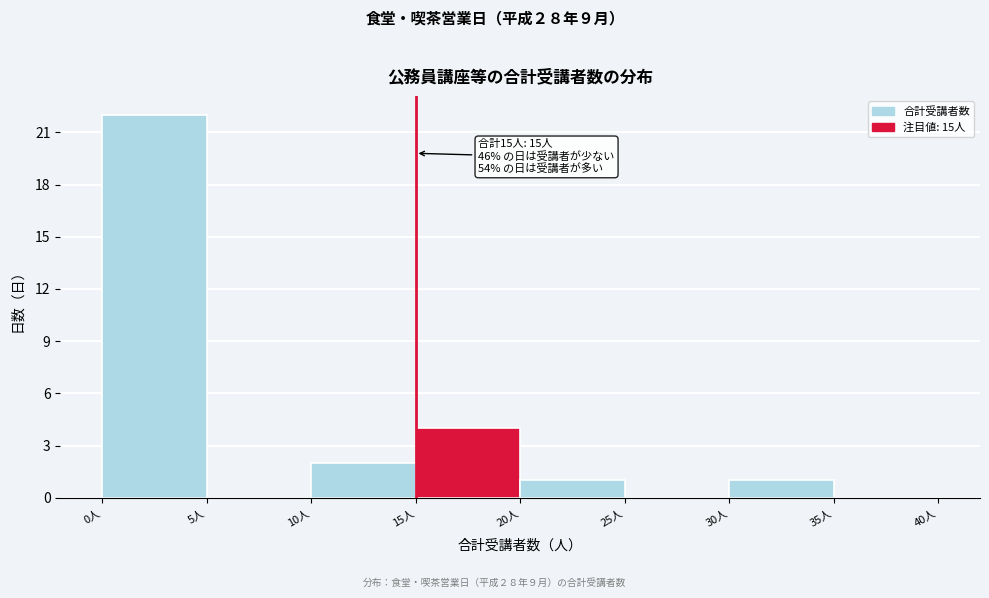

Which range on the x-axis has the tallest bar?

0 to 5